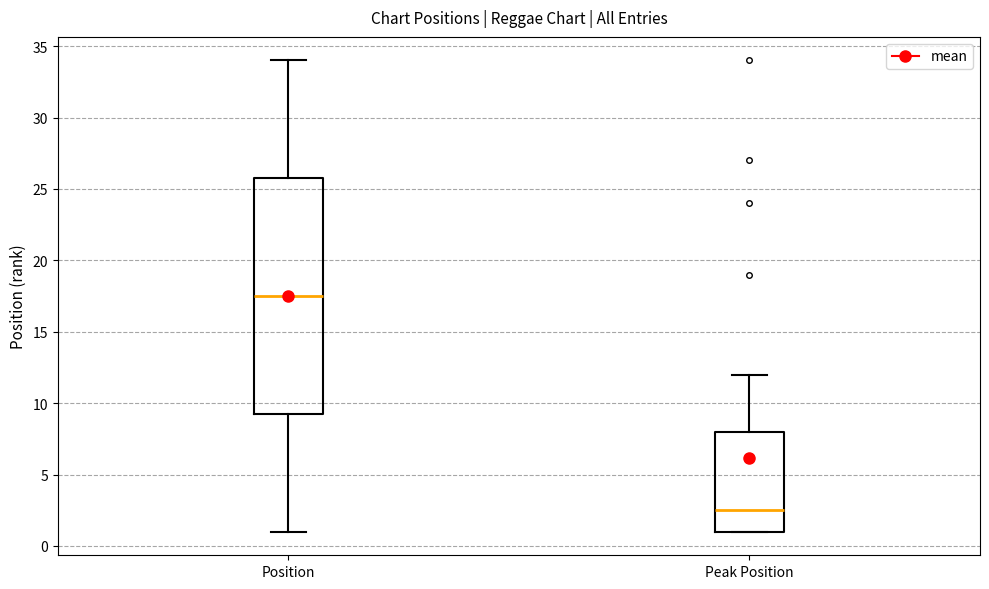

Which box is the tallest, from its lower edge to its upper edge?

Position